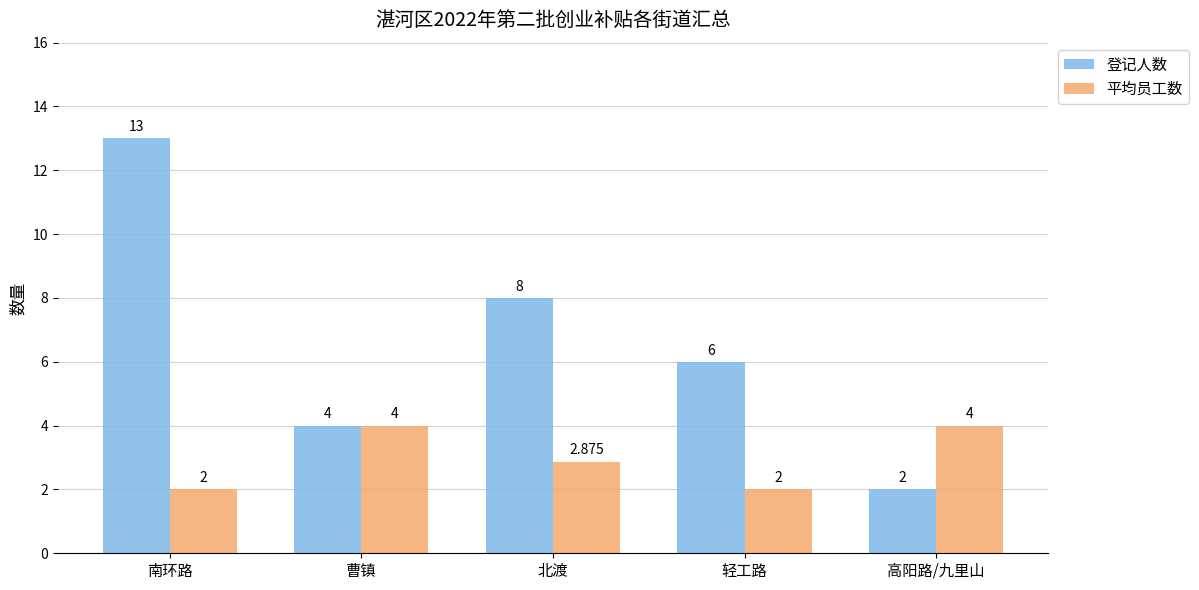

List the series in order of their peak value, lowest first.

平均员工数, 登记人数